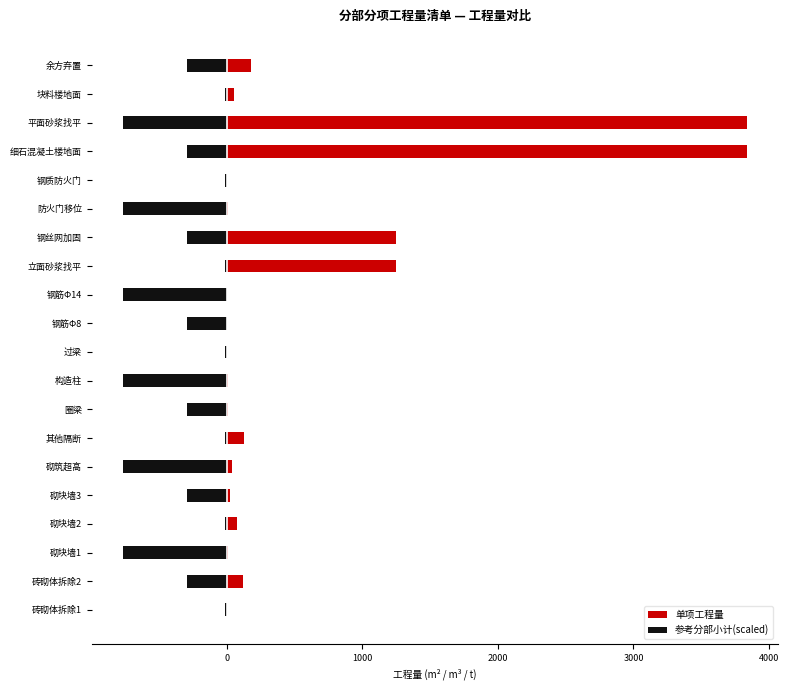

Between 砌块墙3 and 钢筋Φ14, which is larger?

砌块墙3